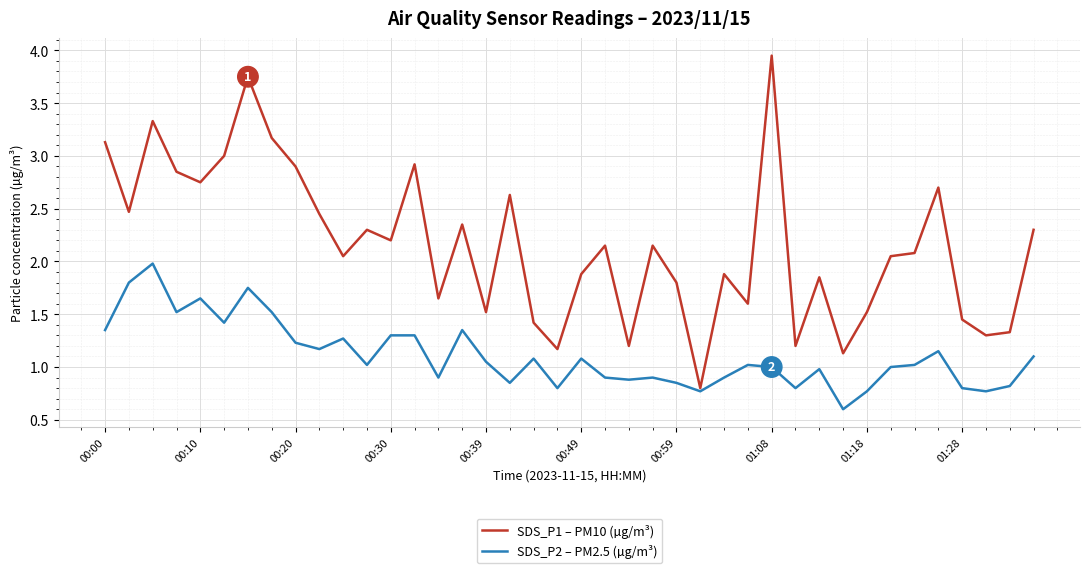

List the series in order of their peak value, highest first.

SDS_P1 – PM10 (µg/m³), SDS_P2 – PM2.5 (µg/m³)